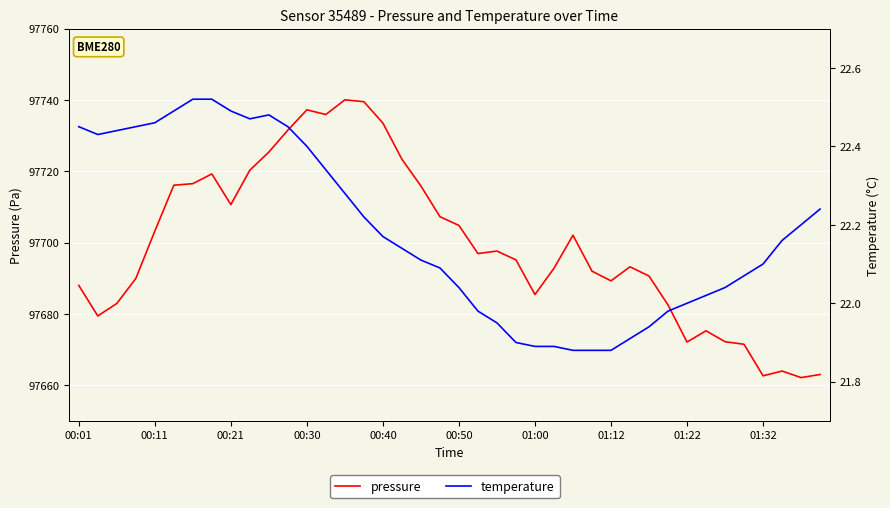

True or false: pressure has more than 2 points higher than both neighbors.

True